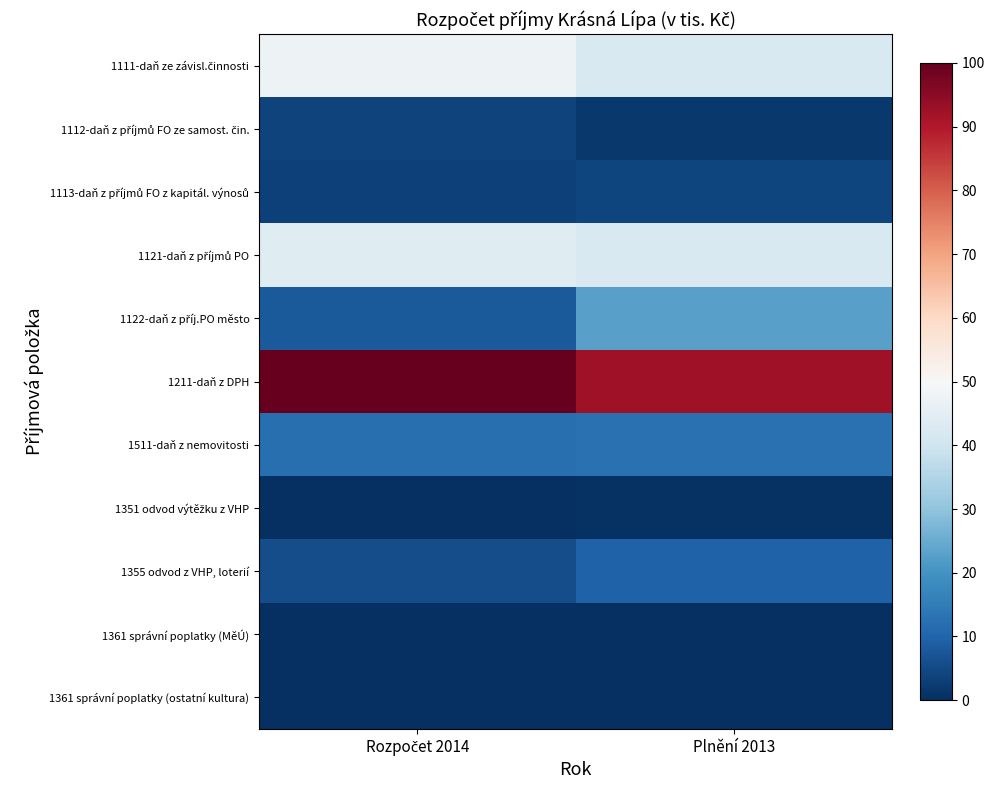

Rank the series by their maximum value, from lowest to highest.

1361 správní poplatky (ostatní kultura), 1361 správní poplatky (MěÚ), 1351 odvod výtěžku z VHP, 1112-daň z příjmů FO ze samost. čin., 1113-daň z příjmů FO z kapitál. výnosů, 1355 odvod z VHP, loterií, 1511-daň z nemovitosti, 1122-daň z příj.PO město, 1121-daň z příjmů PO, 1111-daň ze závisl.činnosti, 1211-daň z DPH